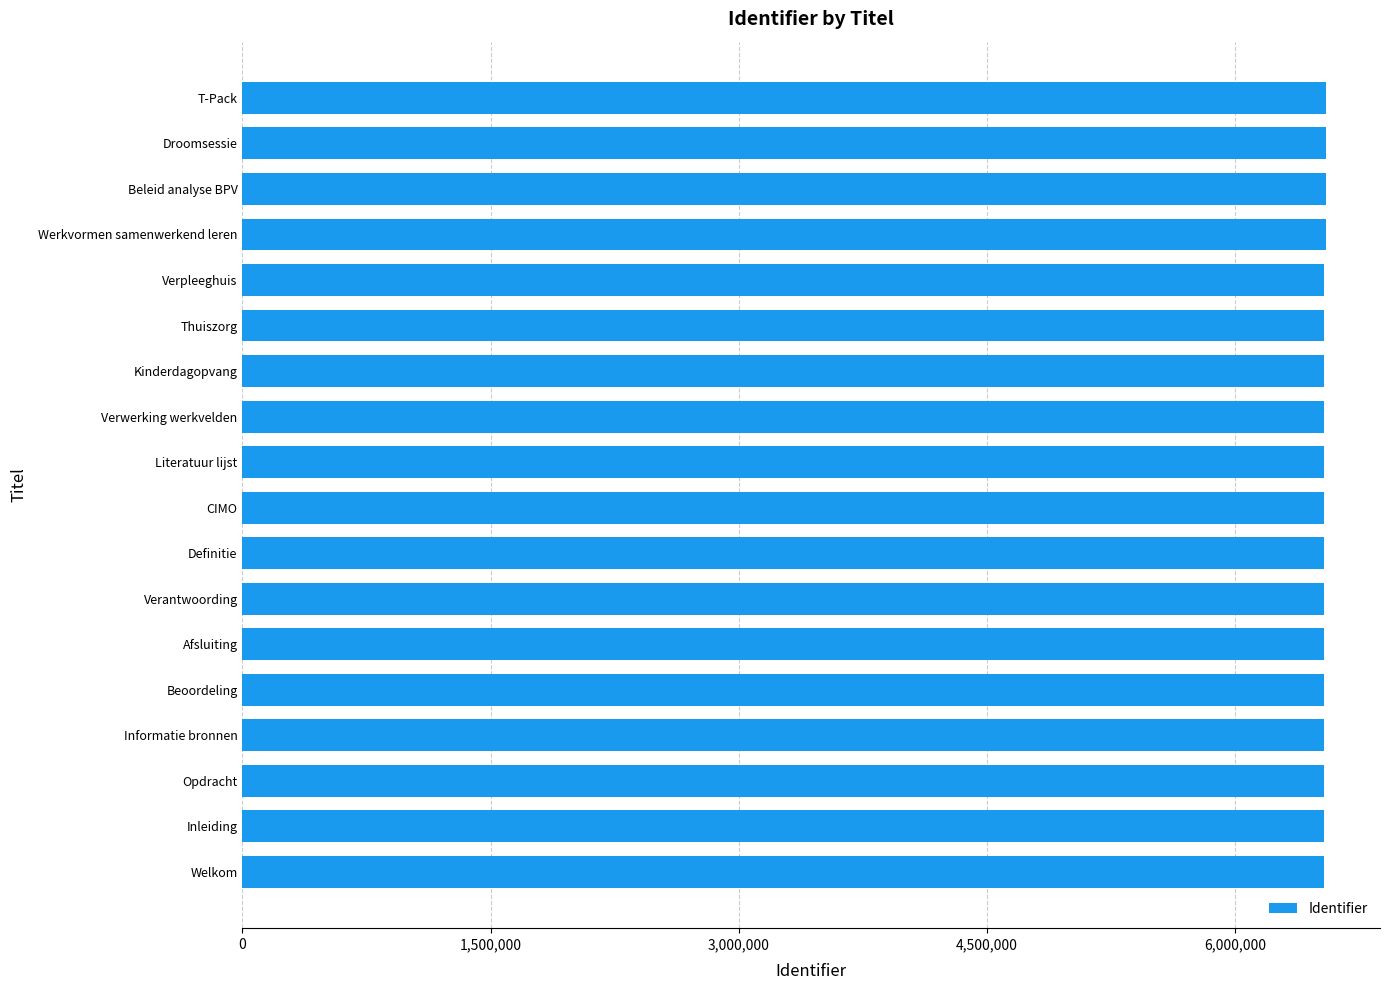

What is the ratio of the value at Afsluiting to the value at Literatuur lijst?

1.0